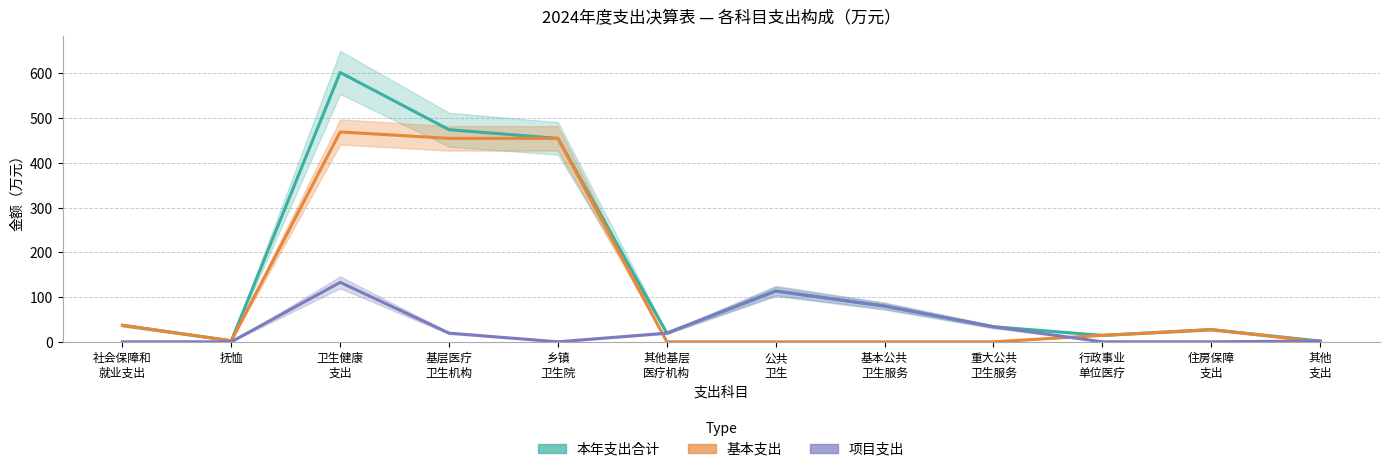

List the series in order of their overall mean, highest first.

本年支出合计, 基本支出, 项目支出